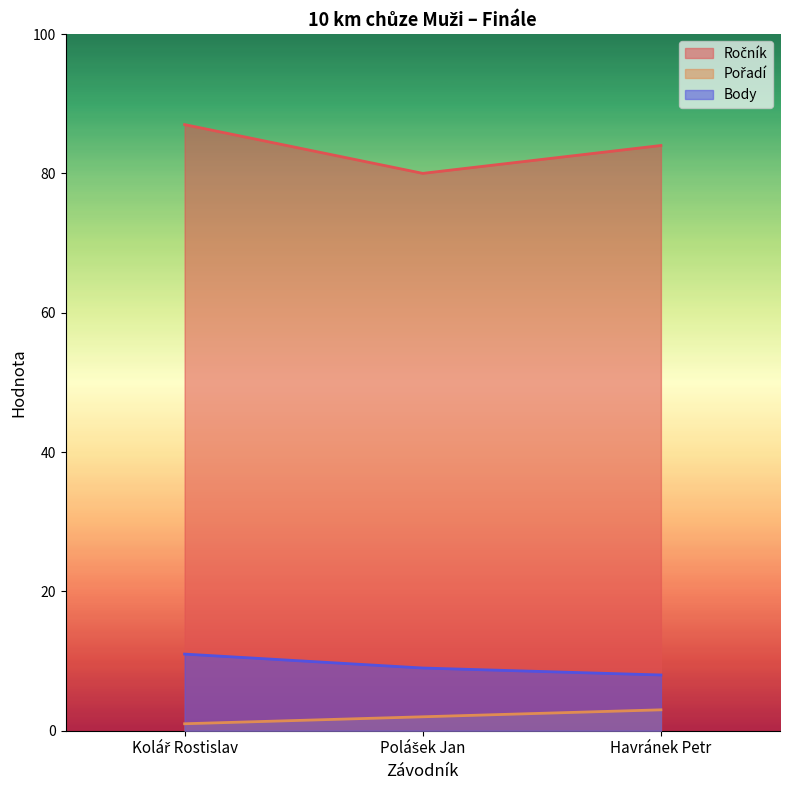

What is the label of the 2nd point from the left?

Polášek Jan